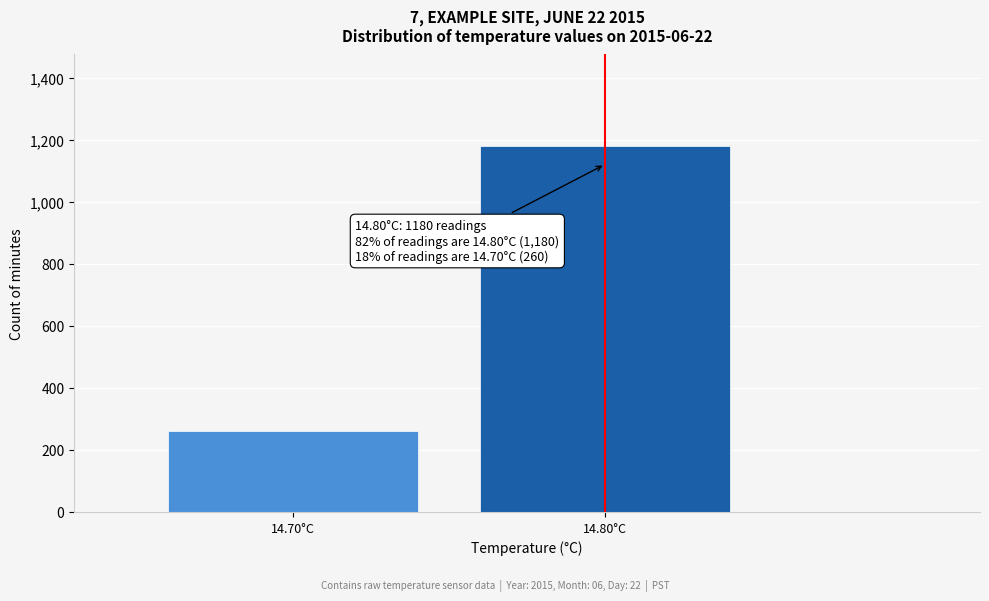

Reading right to left, what are all the values shown in this chart?

14.80°C=1180	14.70°C=260